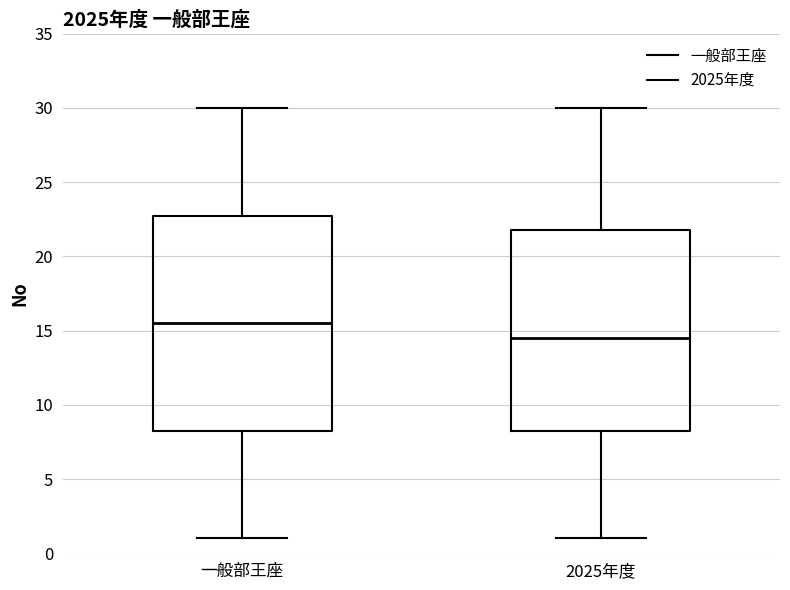

Reading left to right, read every box against the y-axis: the position of its median line, the range the box covers, and the ends of its whiskers. The values are not printed on the chart, so give them approximately, as read against the axis.

一般部王座: median 15.5, box 8.5 to 23.0, whiskers 1.0 to 30.0
2025年度: median 14.5, box 8.5 to 22.0, whiskers 1.0 to 30.0